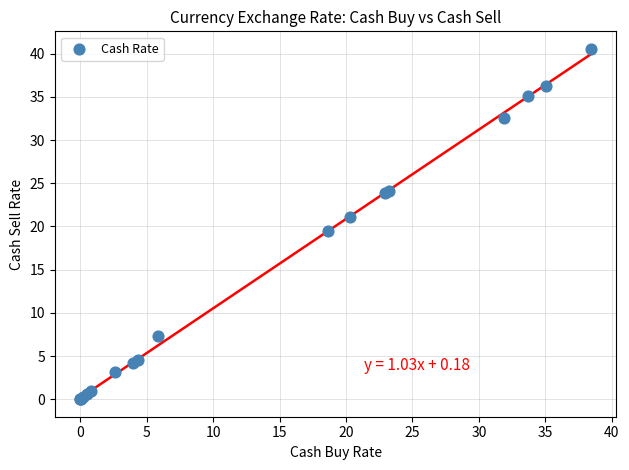

What Y value in the scatter plot is closest to 20?

19.5